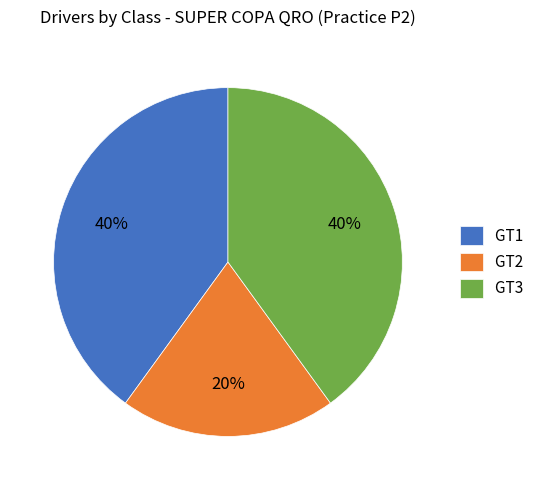

To the nearest percent, what percentage of the pie is GT1?

40%